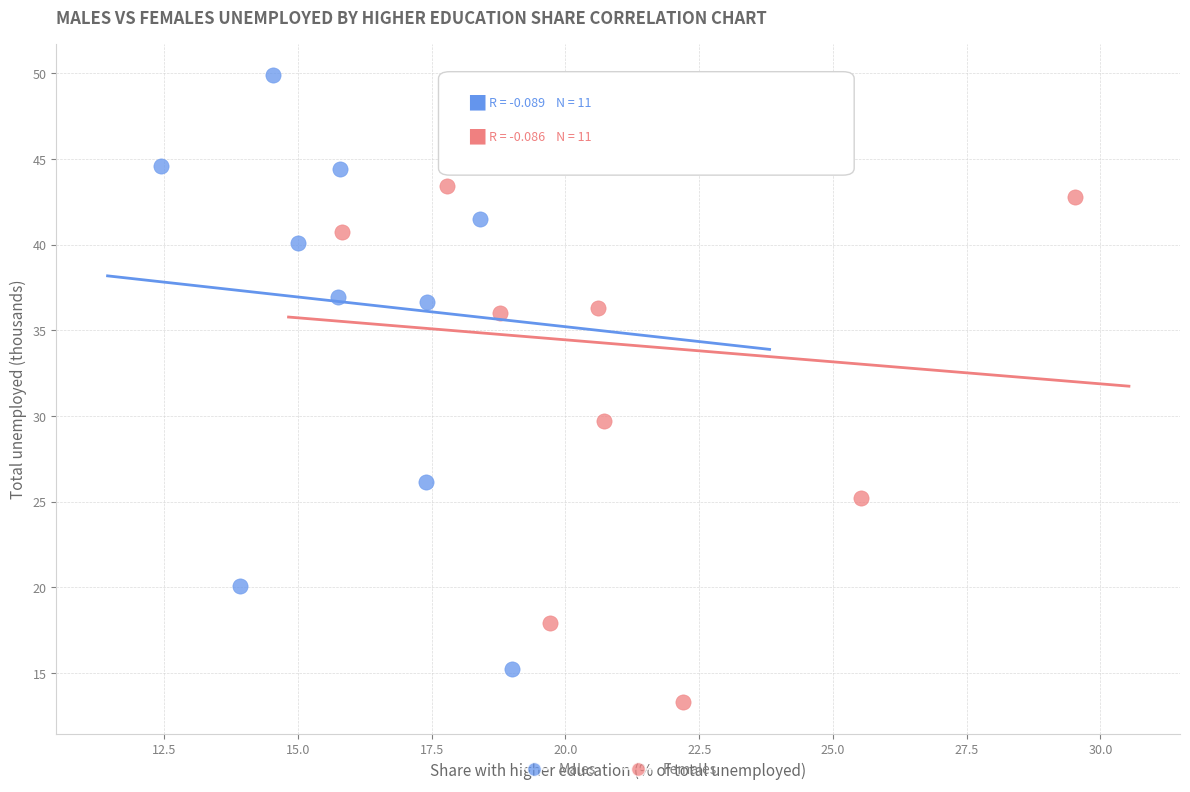

Which series has the widest spread of Y values?

Males